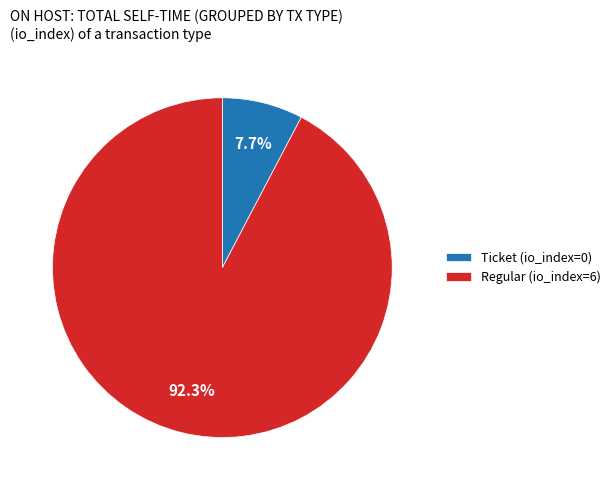

What is the smallest slice in the pie chart?

Ticket (io_index=0)